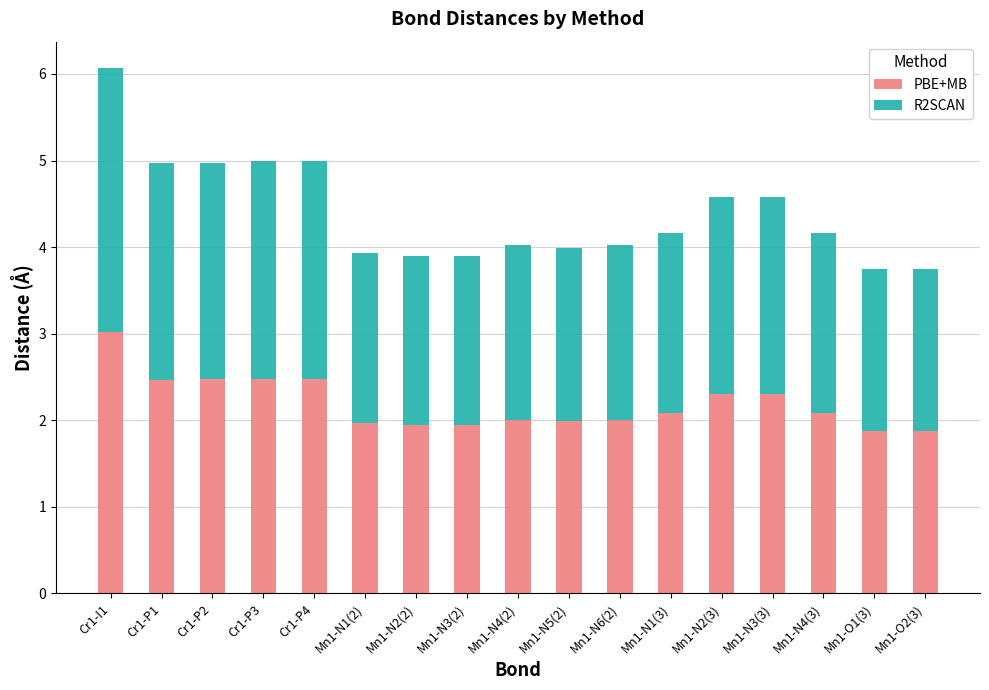

The value of PBE+MB at Mn1-N2(3) is 2.3. True or false?

True